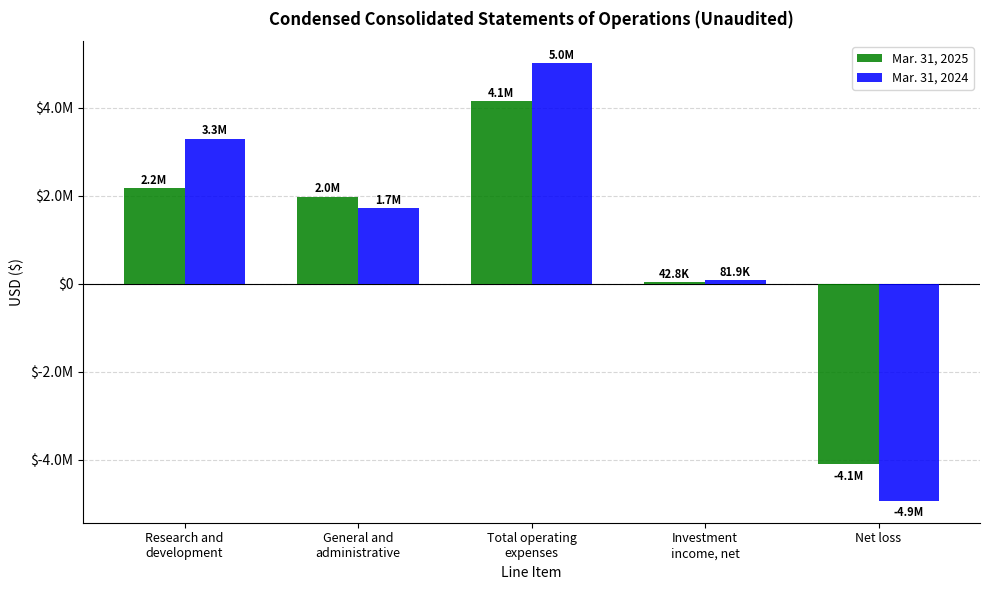

What are all the series names shown in the legend?

Mar. 31, 2025, Mar. 31, 2024